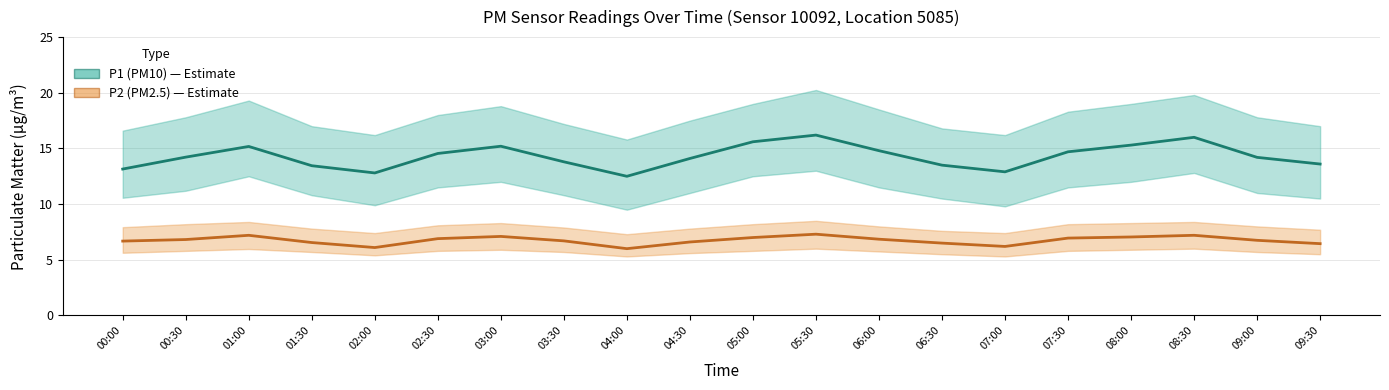

Reading right to left, transcribe all the data shown in this chart.

P1 (PM10): 13.6	14.2	16.0	15.3	14.7	12.9	13.5	14.8	16.2	15.6	14.1	12.5	13.8	15.2	14.6	12.8	13.4	15.2	14.2	13.2
P2 (PM2.5): 6.5	6.8	7.2	7.0	7.0	6.2	6.5	6.8	7.3	7.0	6.6	6.0	6.7	7.1	6.9	6.1	6.5	7.2	6.8	6.7